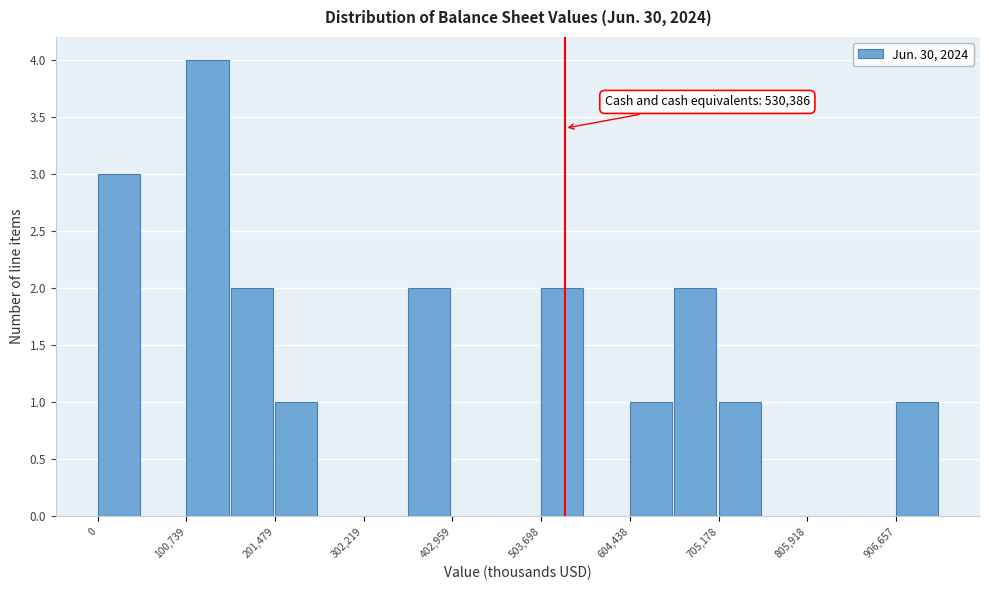

Read against the x-axis, roughly where is the centre of the tallest bar?

120000